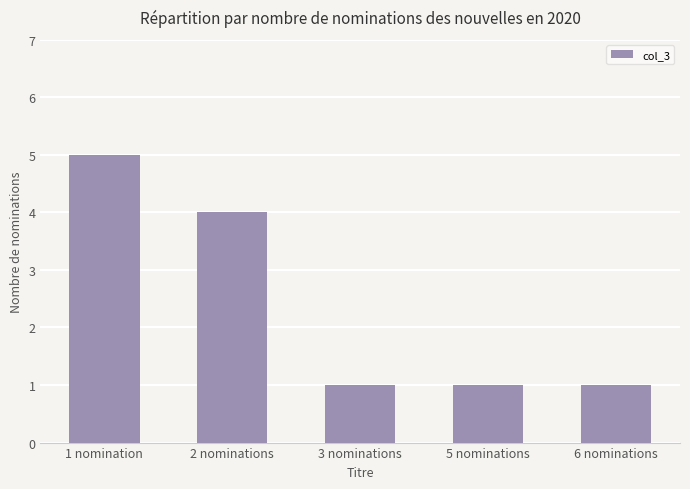

Reading left to right, what are all the values shown in this chart?

5	4	1	1	1